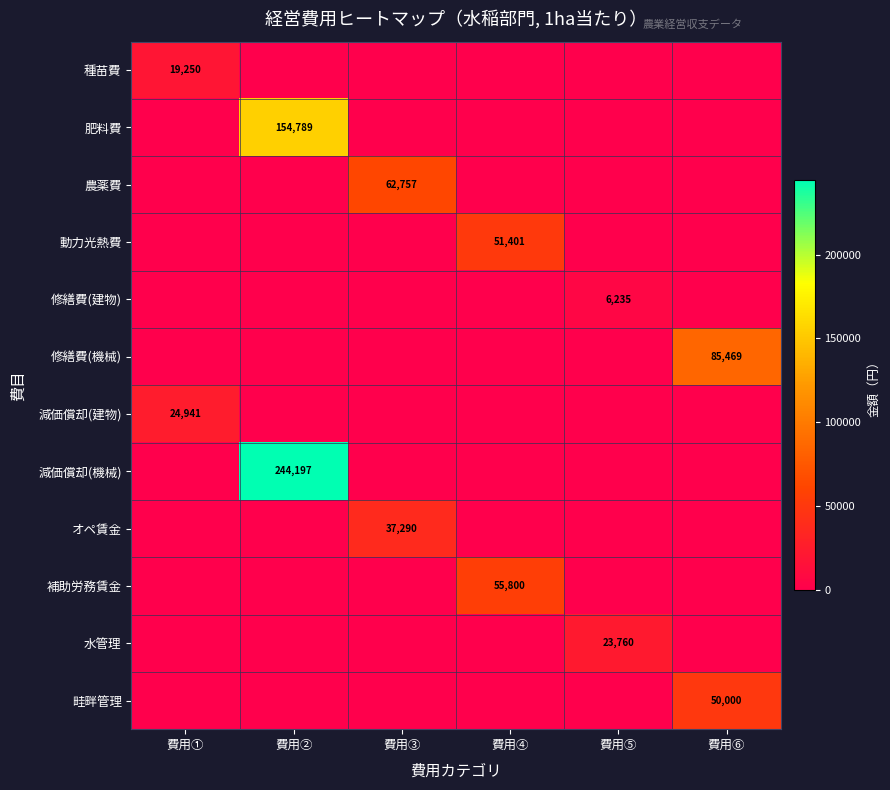

Is it true that 補助労務賃金 equals 55800 at 費用④?

True